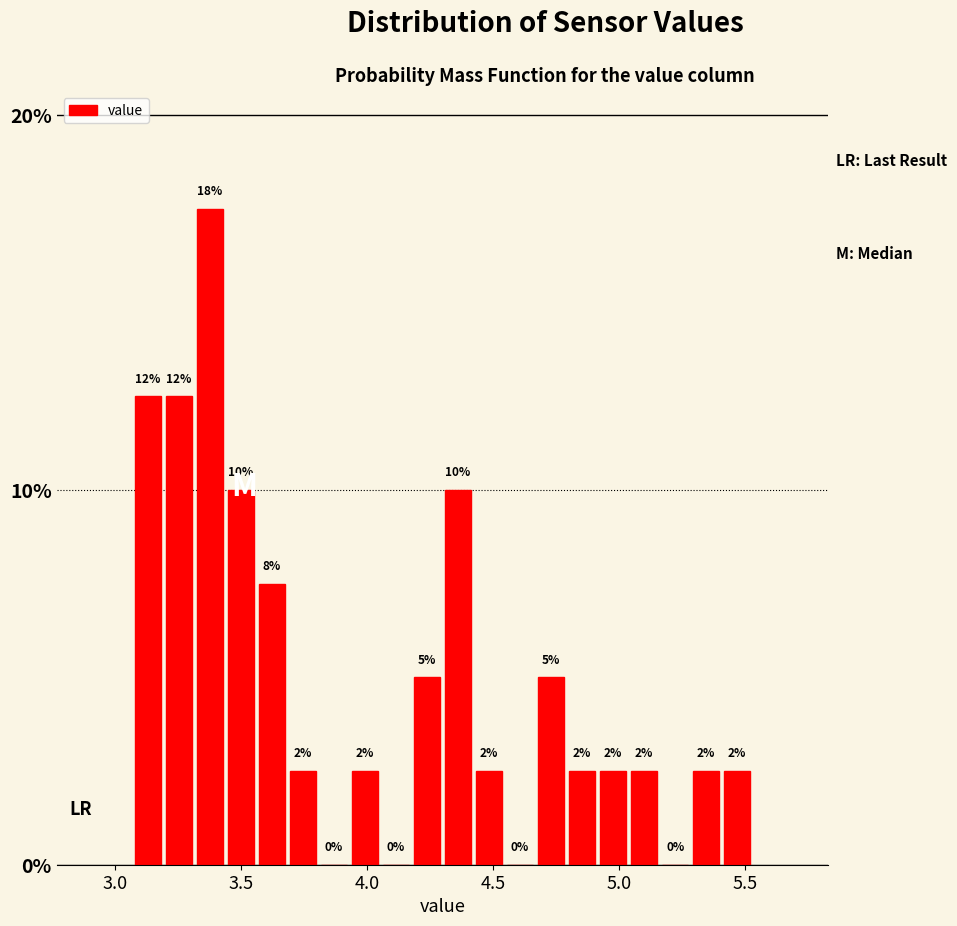

Read against the x-axis, roughly where is the centre of the tallest bar?

3.40